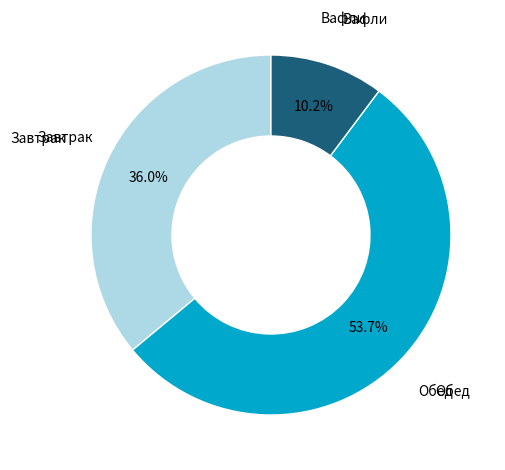

Does any single category account for the majority?

Yes